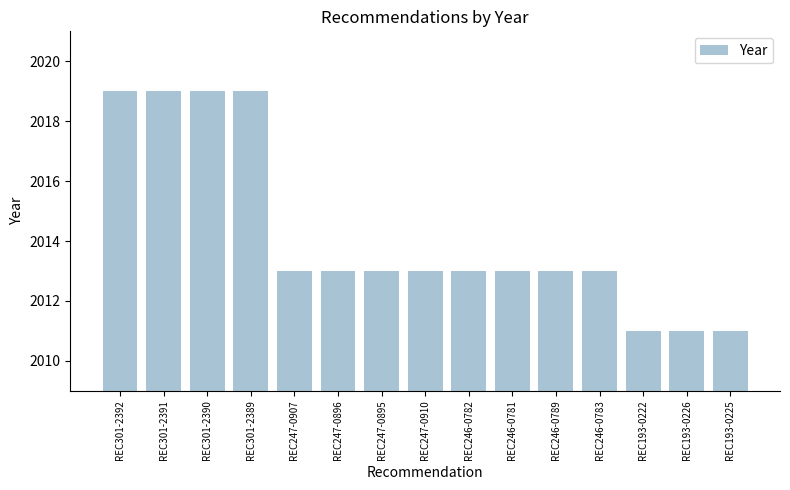

The value at REC301-2392 is 2019. True or false?

True